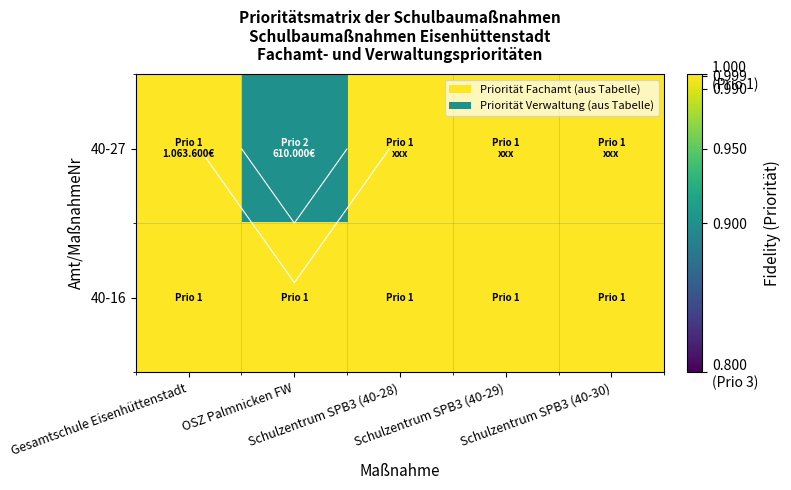

Where is 40-27 nearest to the value 0?

OSZ Palmnicken FW